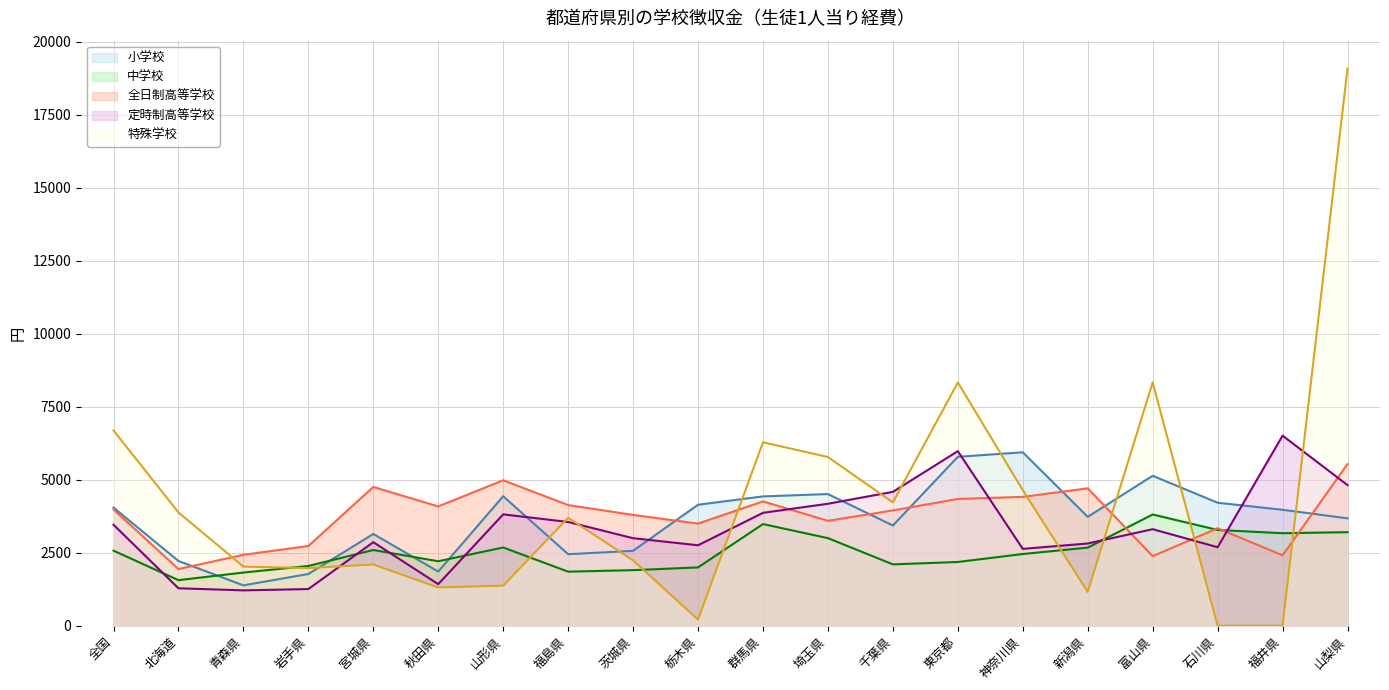

What is the total value across all series at 茨城県?

13502